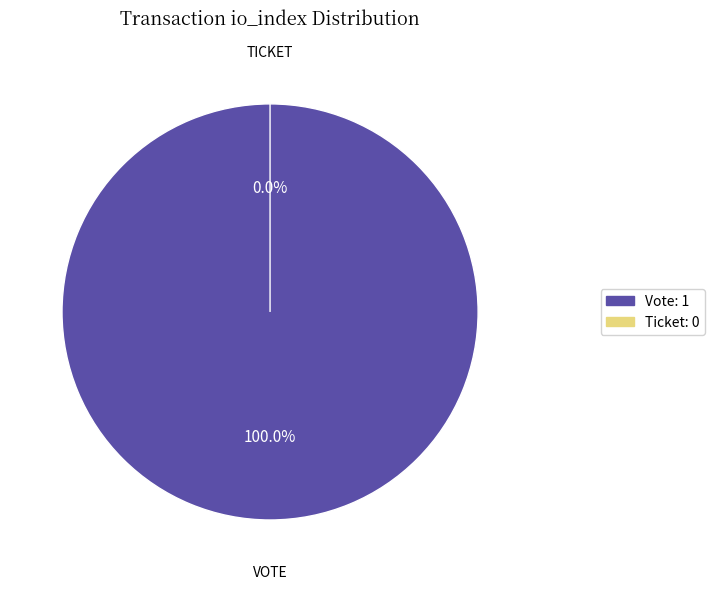

How many slices are in this pie chart?

2